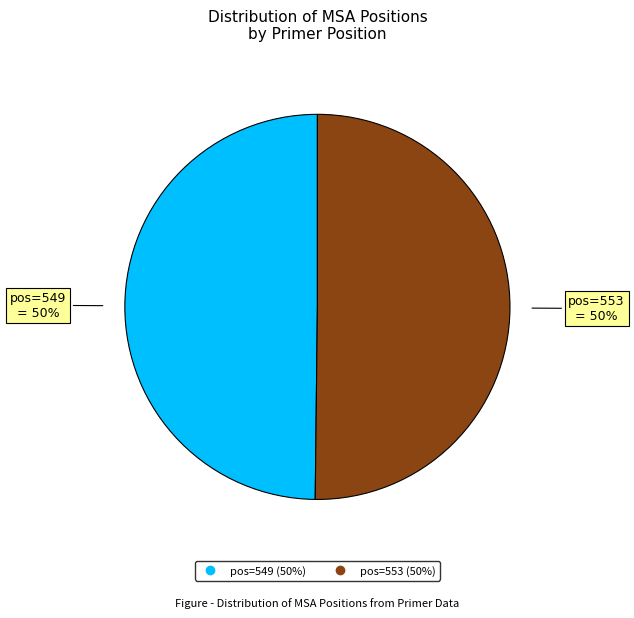

To the nearest percent, what is the average slice percentage?

50%